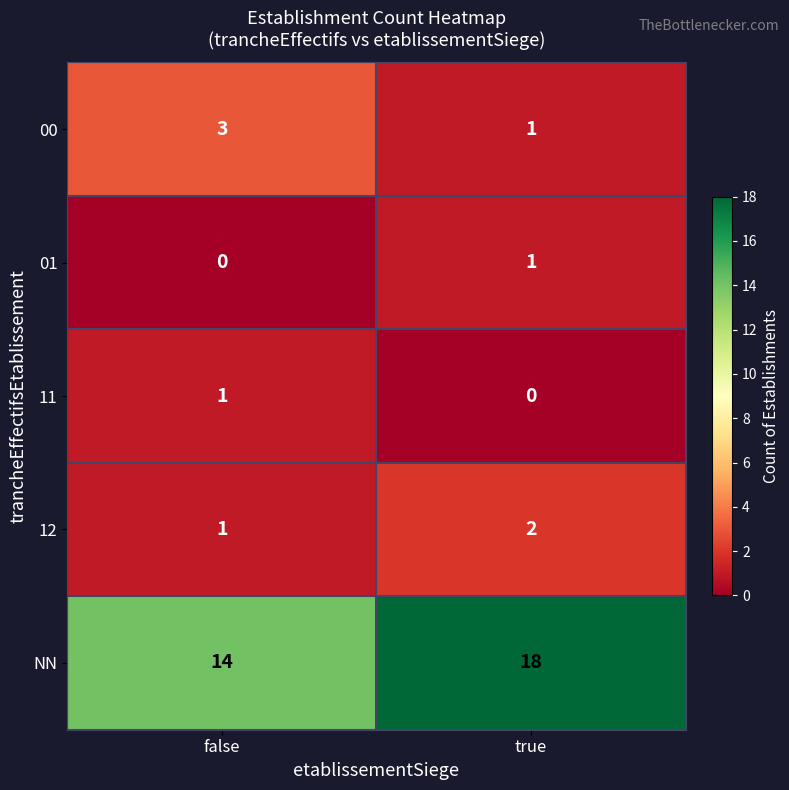

Reading left to right, list all the values displayed in this chart.

00: 3	1
01: 0	1
11: 1	0
12: 1	2
NN: 14	18